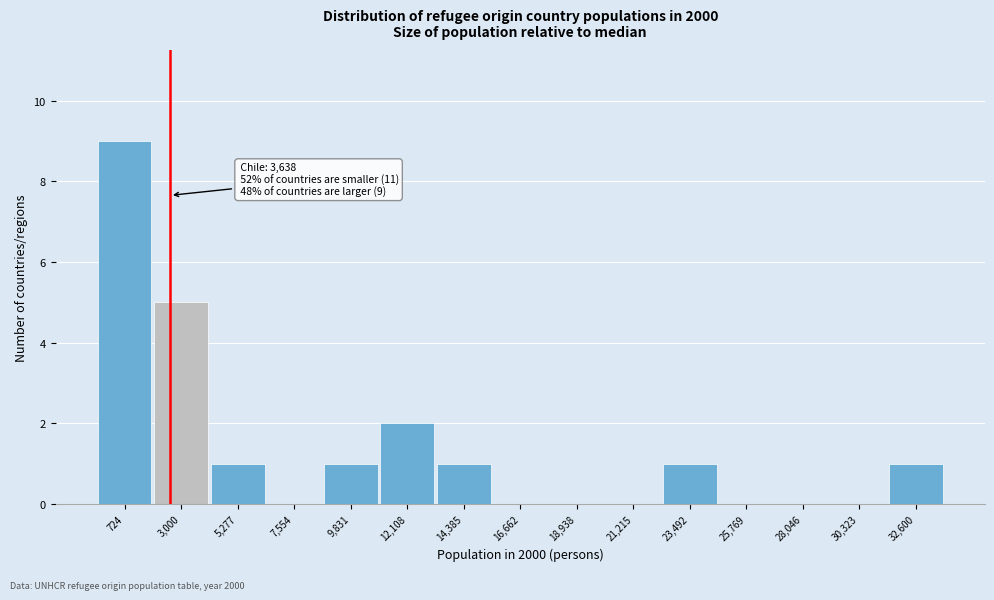

Reading left to right, what are all the values shown in this chart?

724=9	3,000=5	5,277=1	7,554=0	9,831=1	12,108=2	14,385=1	16,662=0	18,938=0	21,215=0	23,492=1	25,769=0	28,046=0	30,323=0	32,600=1